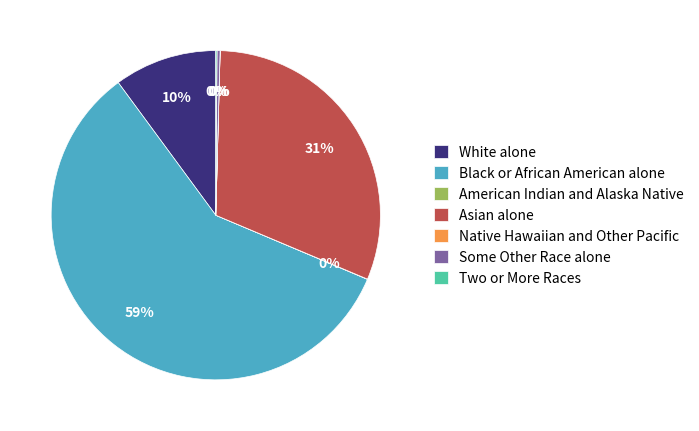

Is the sum of Some Other Race alone and Black or African American alone greater than half?

Yes